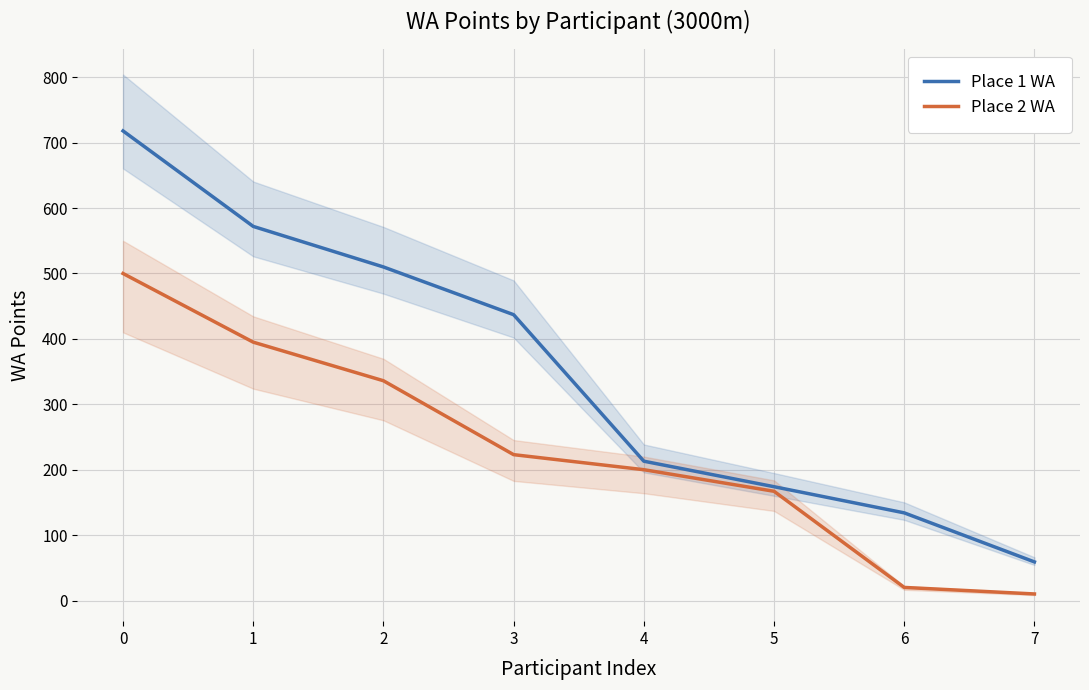

Which label corresponds to the smallest value in the chart?

7